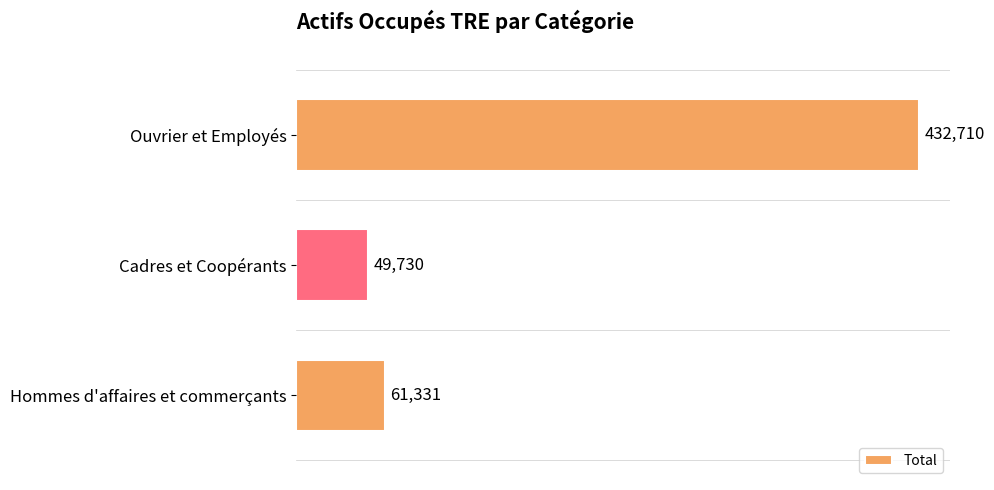

How many series are shown in this chart?

1